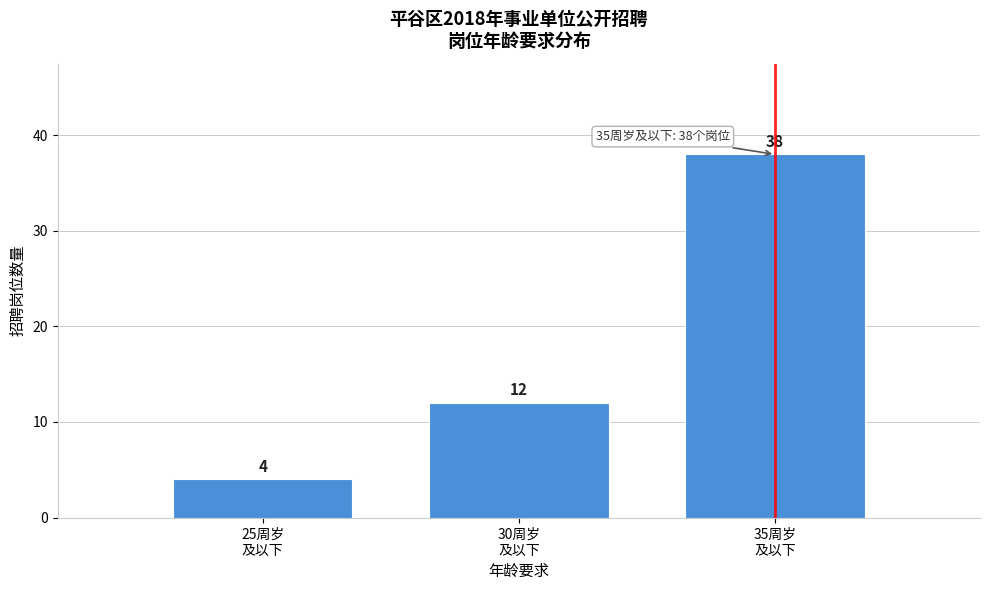

Reading left to right, transcribe all the data shown in this chart.

4	12	38